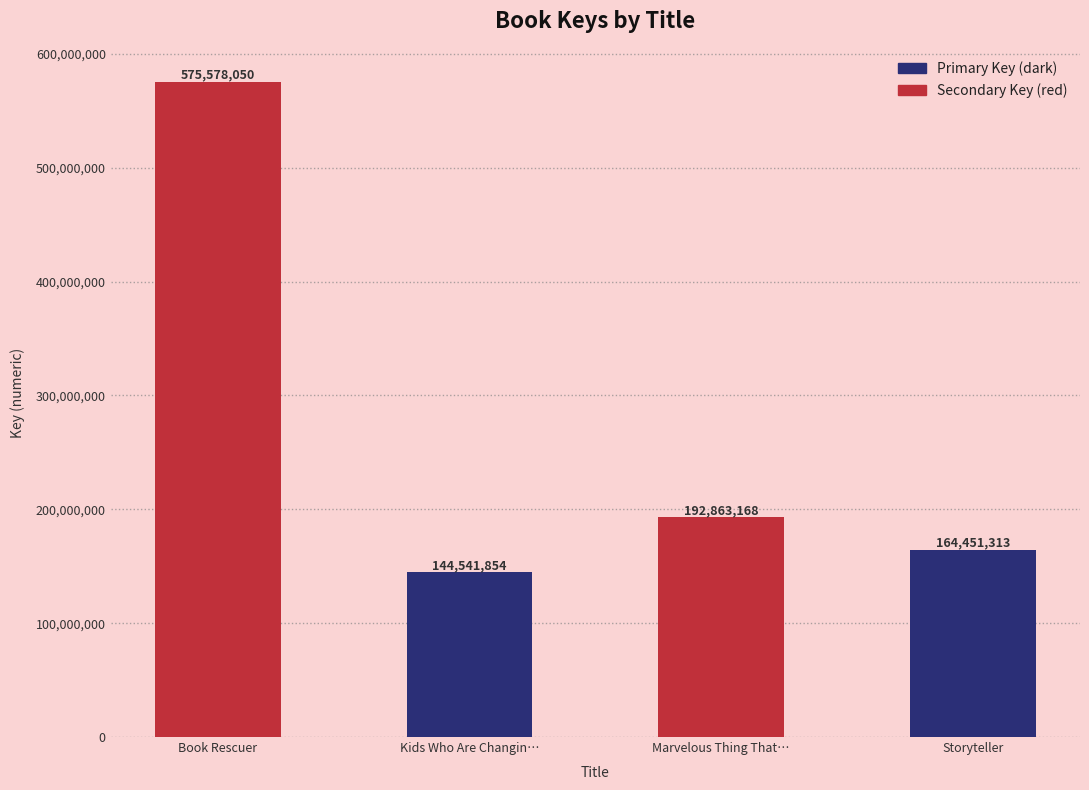

Does the chart contain stacked bars?

No